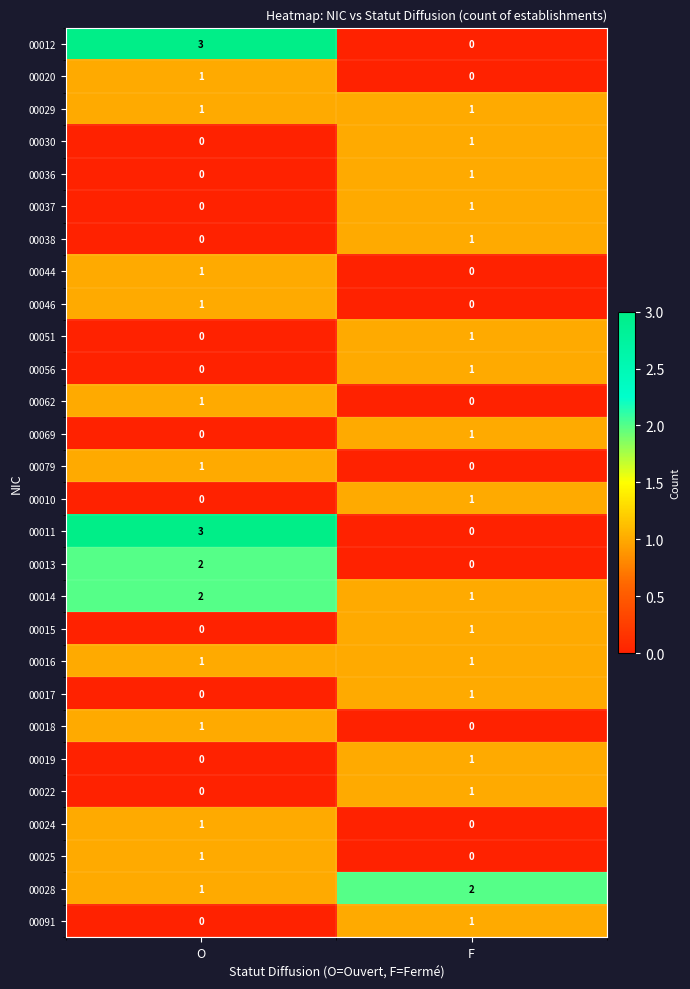

How many values in 00010 are above zero?

1